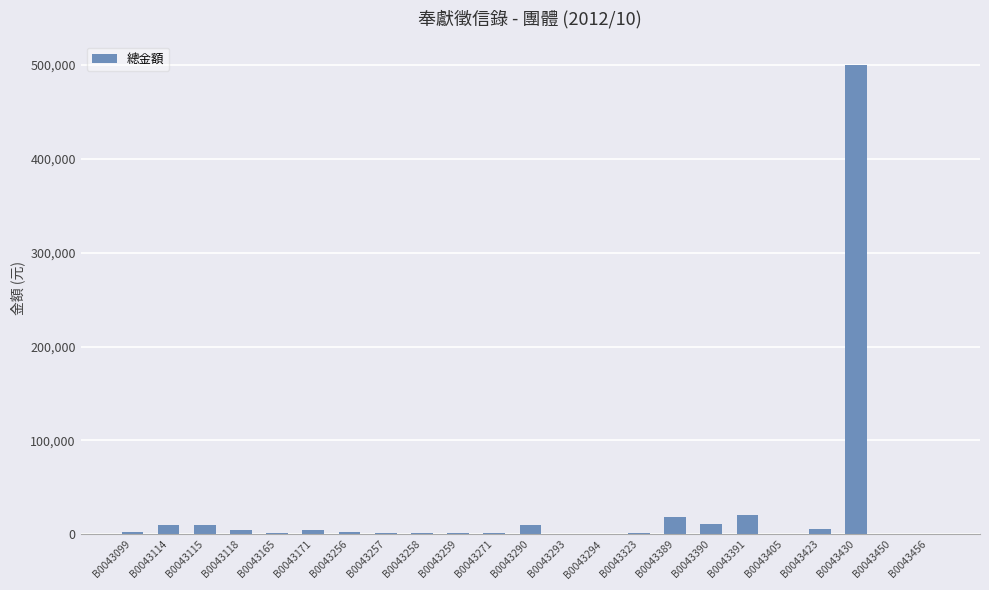

The chart shows a value of 500 at B0043456. True or false?

True